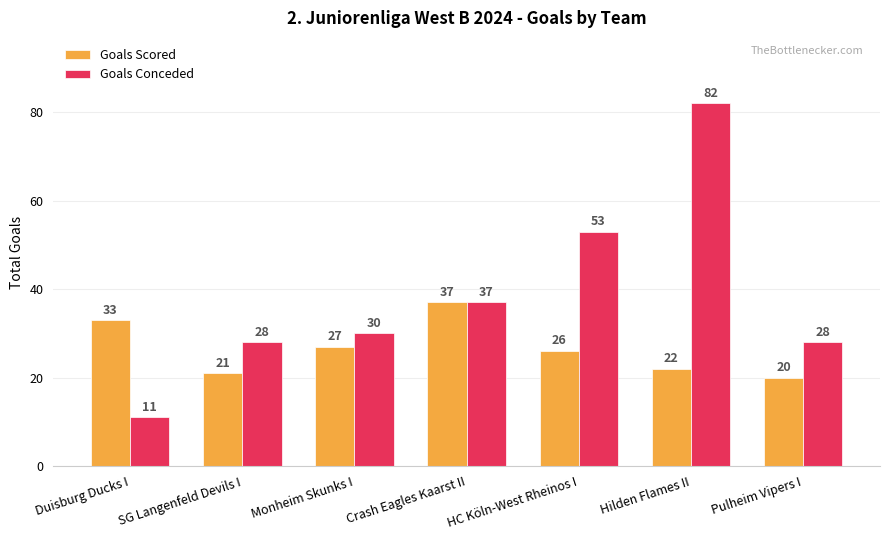

How many bars are there in each group?

2